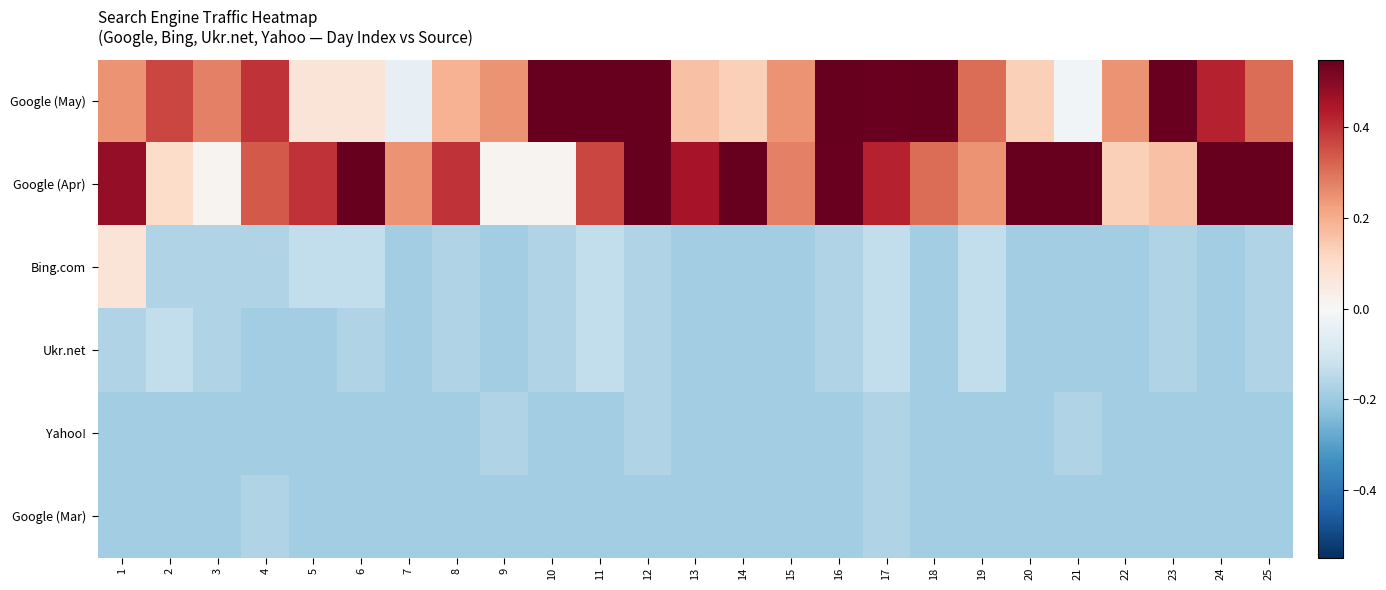

How many distinct data groups are displayed?

6